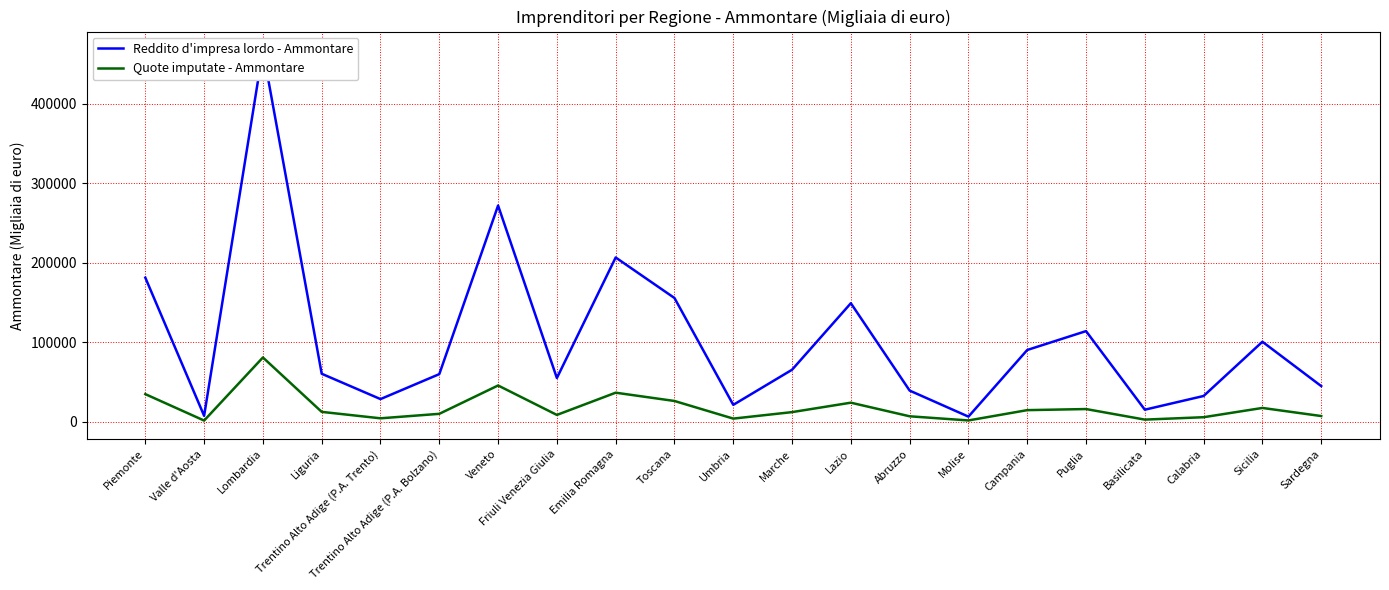

Is it true that Reddito d'impresa lordo - Ammontare equals 10474 at Valle d'Aosta?

False